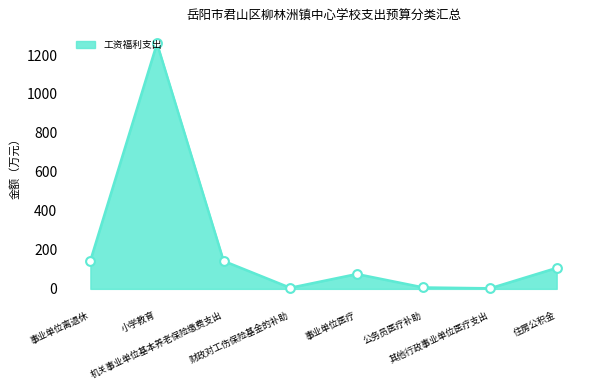

True or false: there are more than 1 points higher than both neighbors.

True